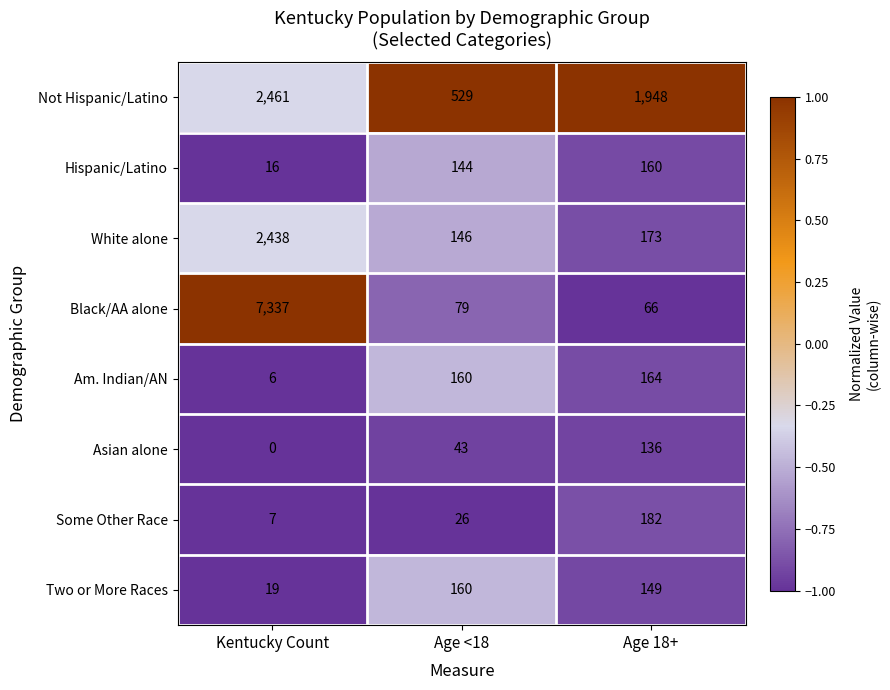

Count the Asian alone values in the range 0 to 136.

3